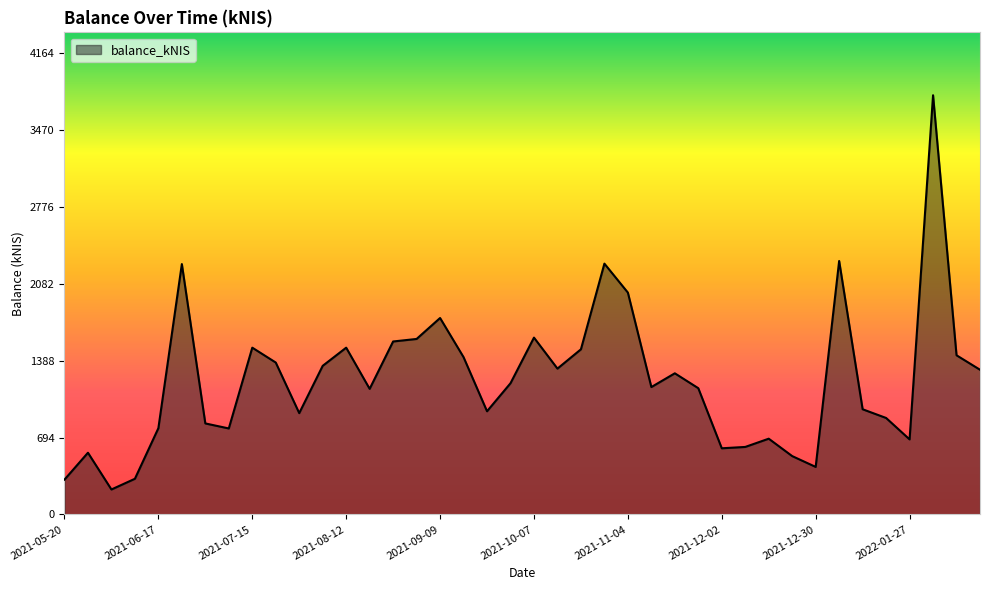

What is the greatest value displayed?

3785.8